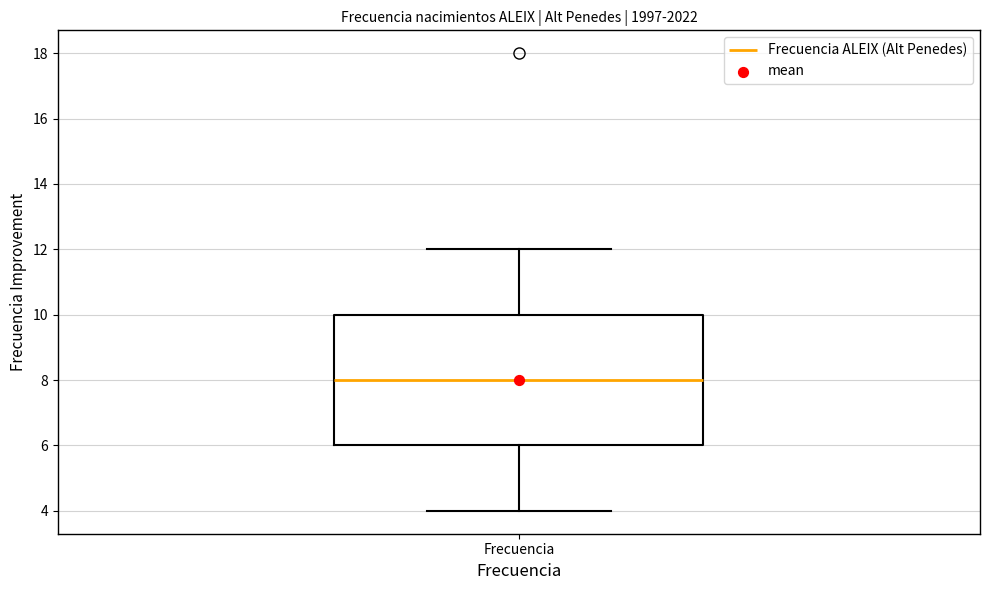

Where is the lower edge of the box for Frecuencia on the y-axis? The values are not printed on the chart, so give them approximately, as read against the axis.

6